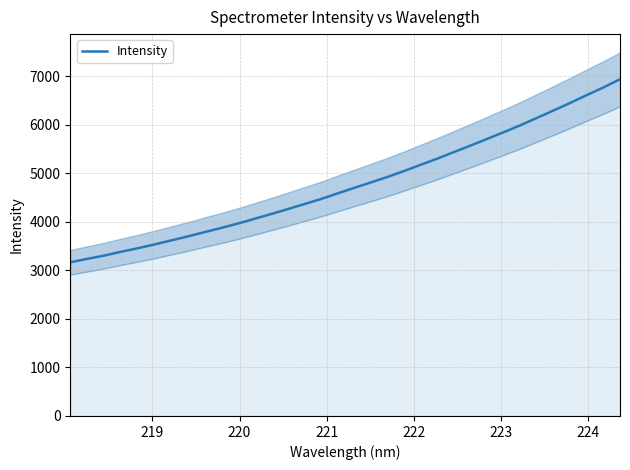

What is the maximum value for Intensity?

6942.3